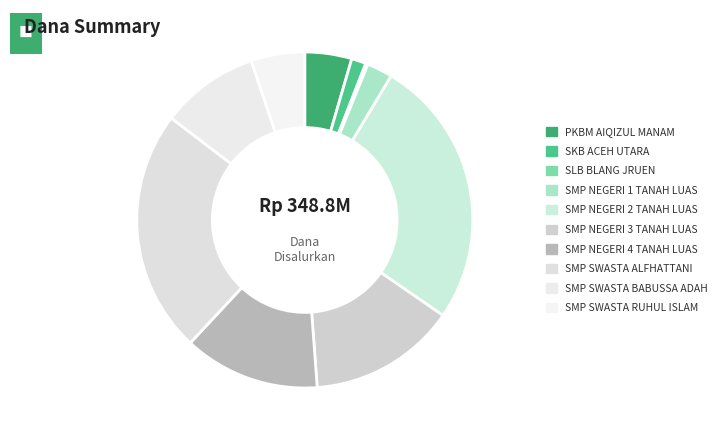

How many segments does this pie chart have?

10